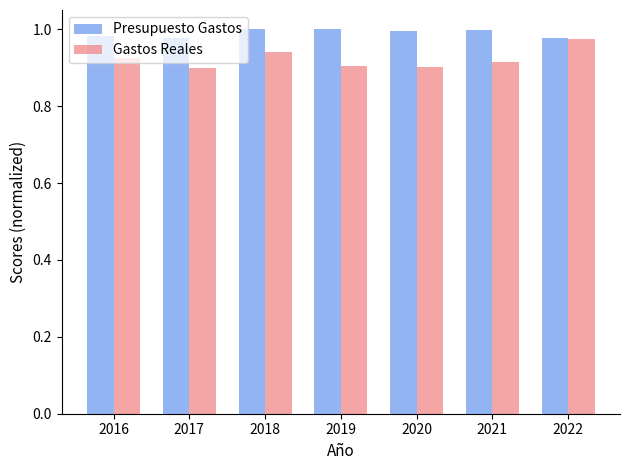

List the series in order of their overall mean, lowest first.

Gastos Reales, Presupuesto Gastos